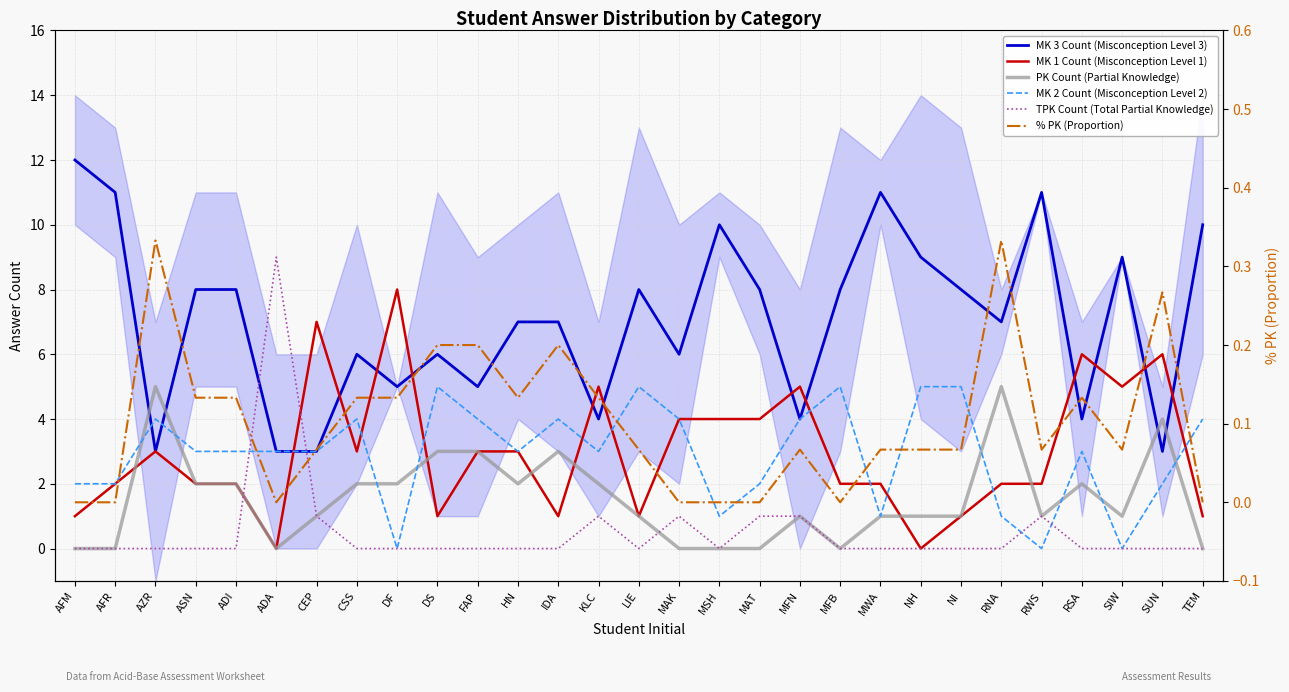

Is it true that MK 1 Count (Misconception Level 1) equals 2.7 at ASN?

False